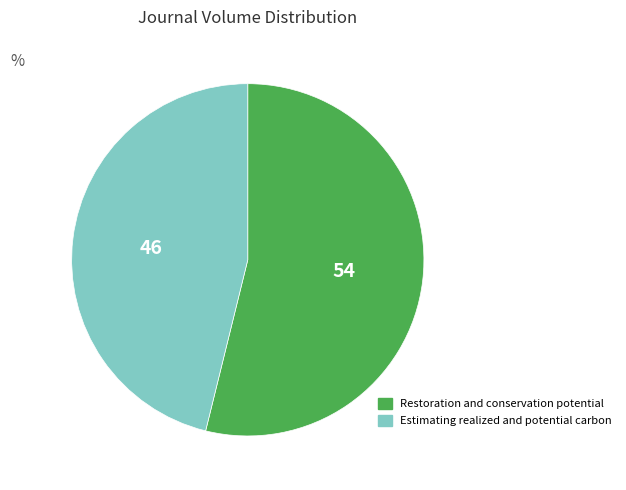

How many segments does this pie chart have?

2